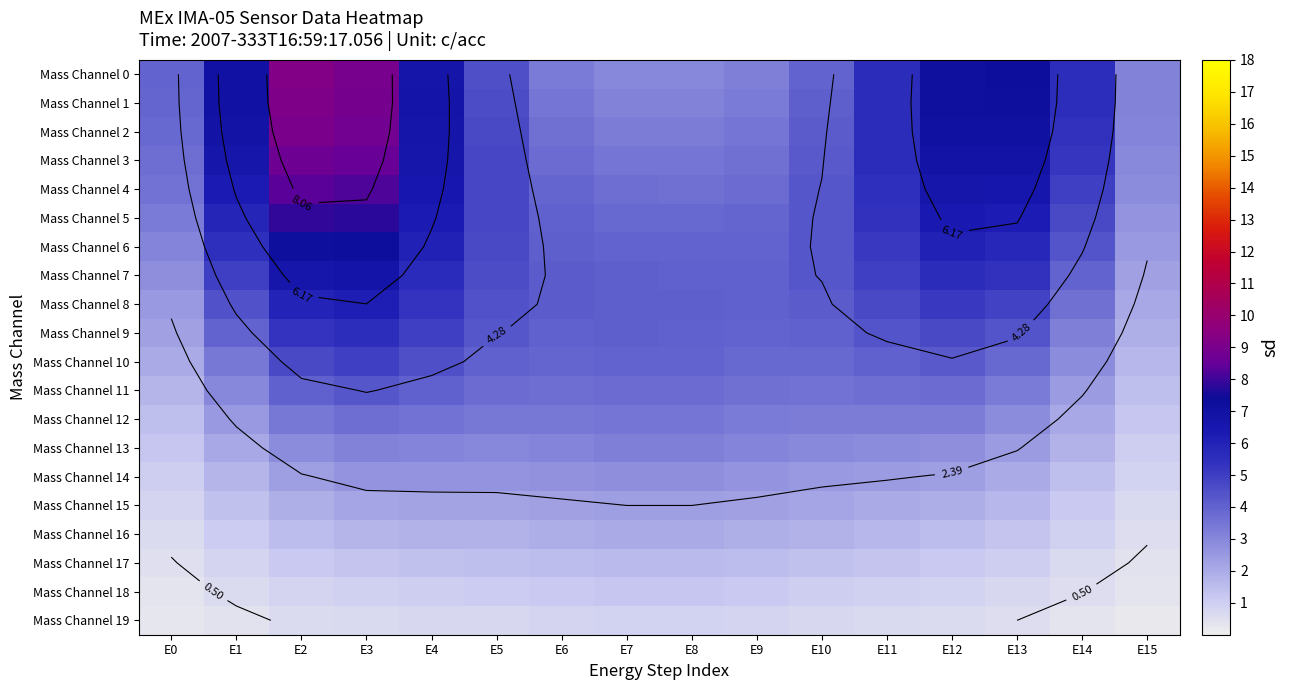

Rank the categories by Mass Channel 15 value from lowest to highest.

E15, E0, E14, E1, E13, E2, E12, E11, E3, E10, E4, E5, E9, E6, E7, E8